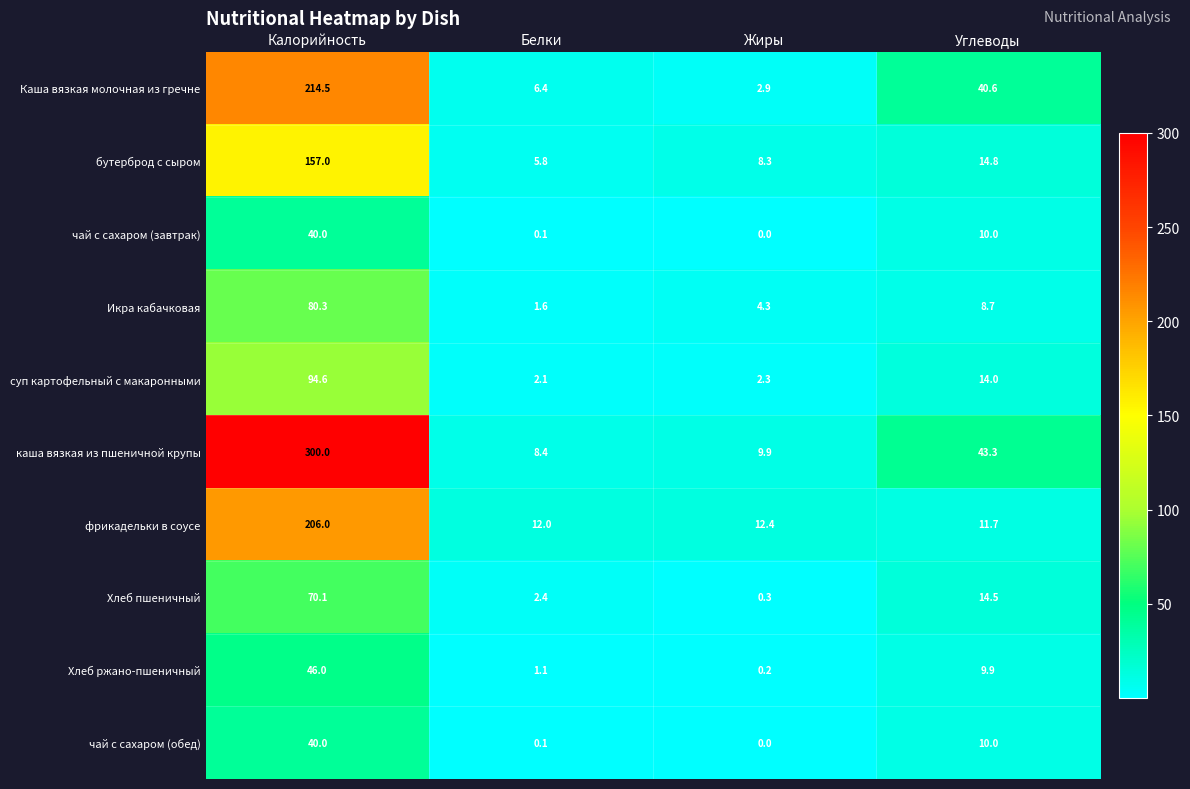

True or false: Икра кабачковая has a value of 2.7 at Жиры.

False